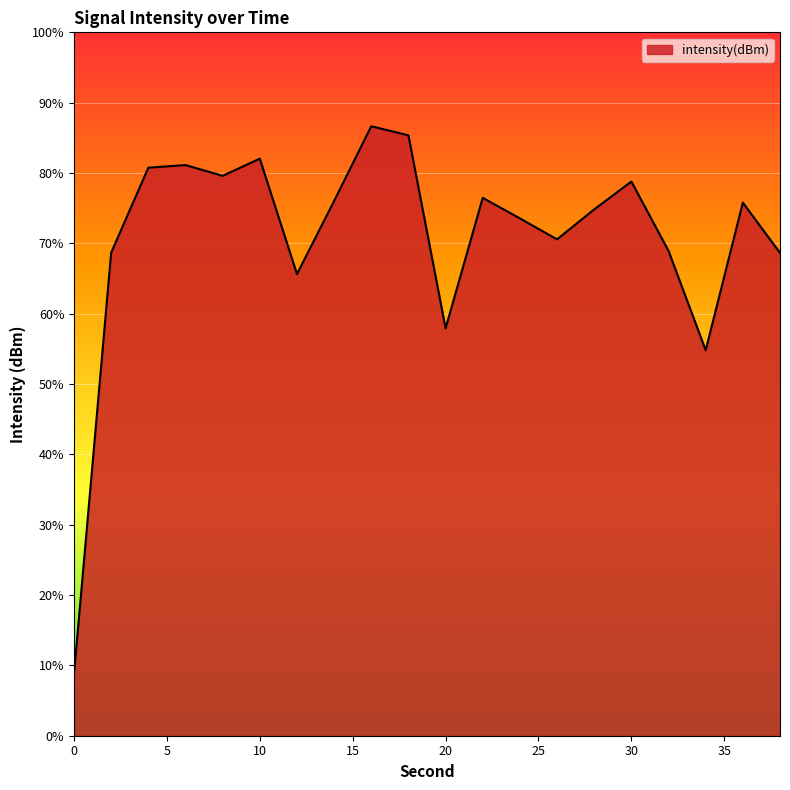

What value does the data have at 14?

-128.2